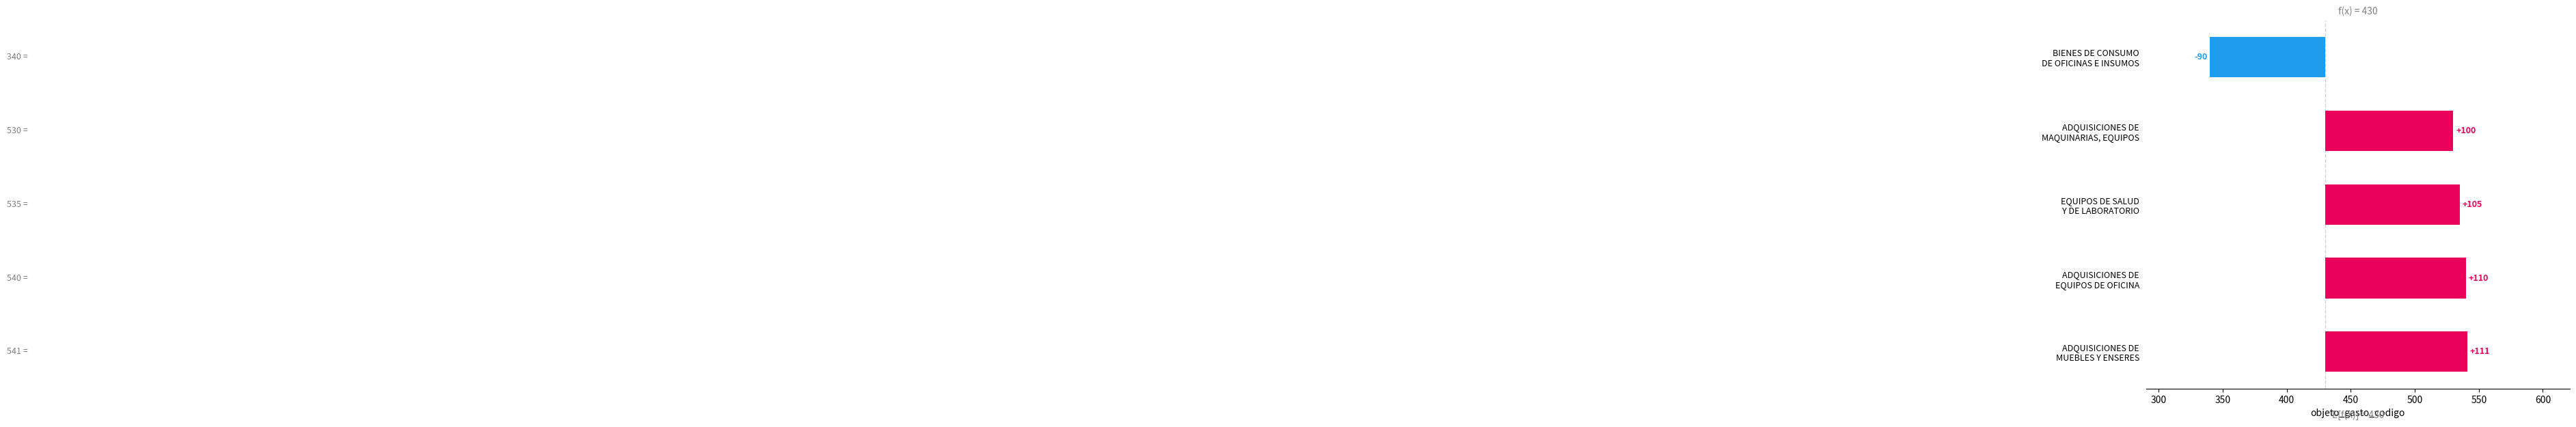

What is the difference between the maximum and minimum values?

201